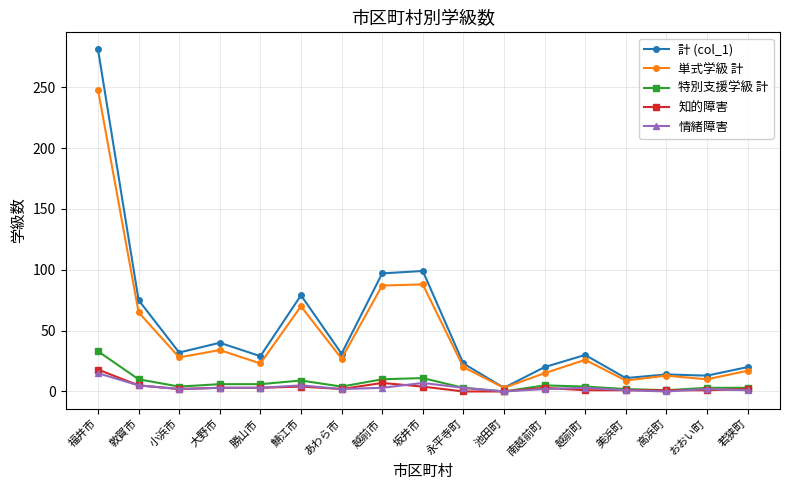

What is the average value of the 特別支援学級 計 series?

7